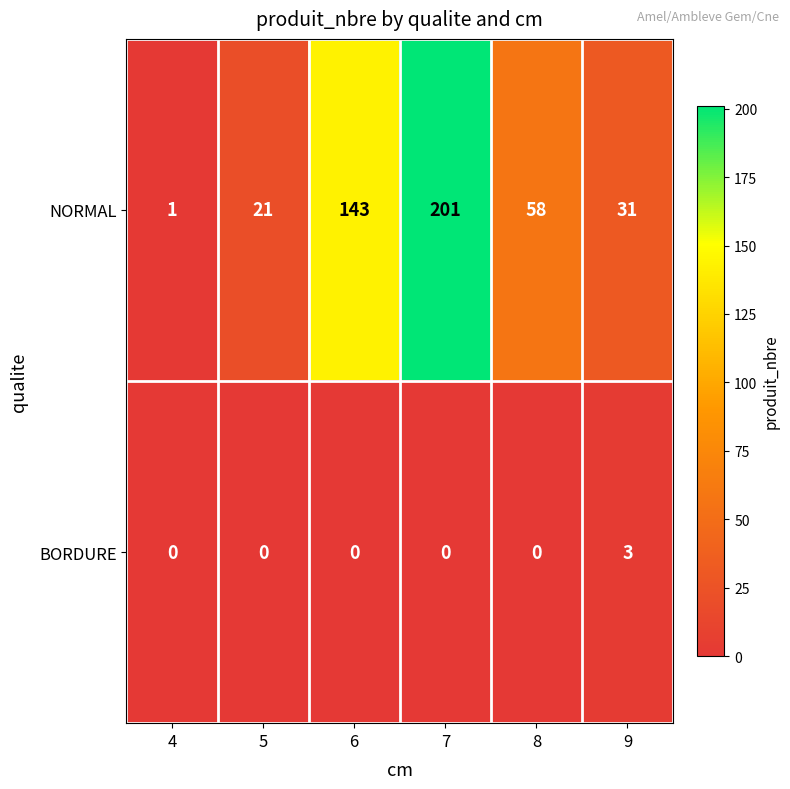

Is it true that BORDURE equals 0 at 8?

True